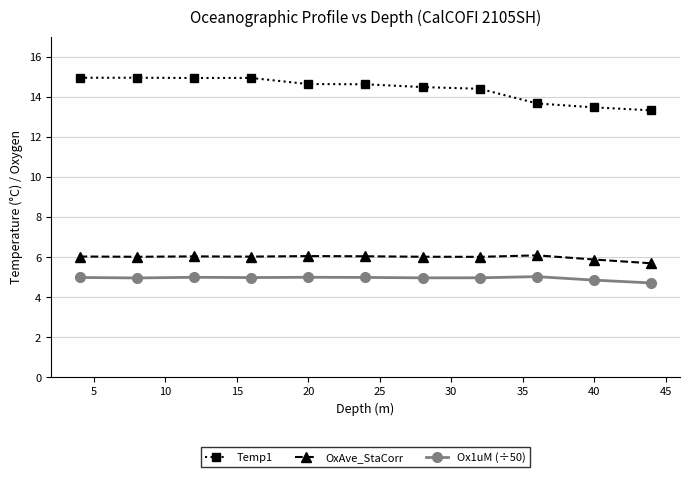

What is the greatest value displayed?

14.9